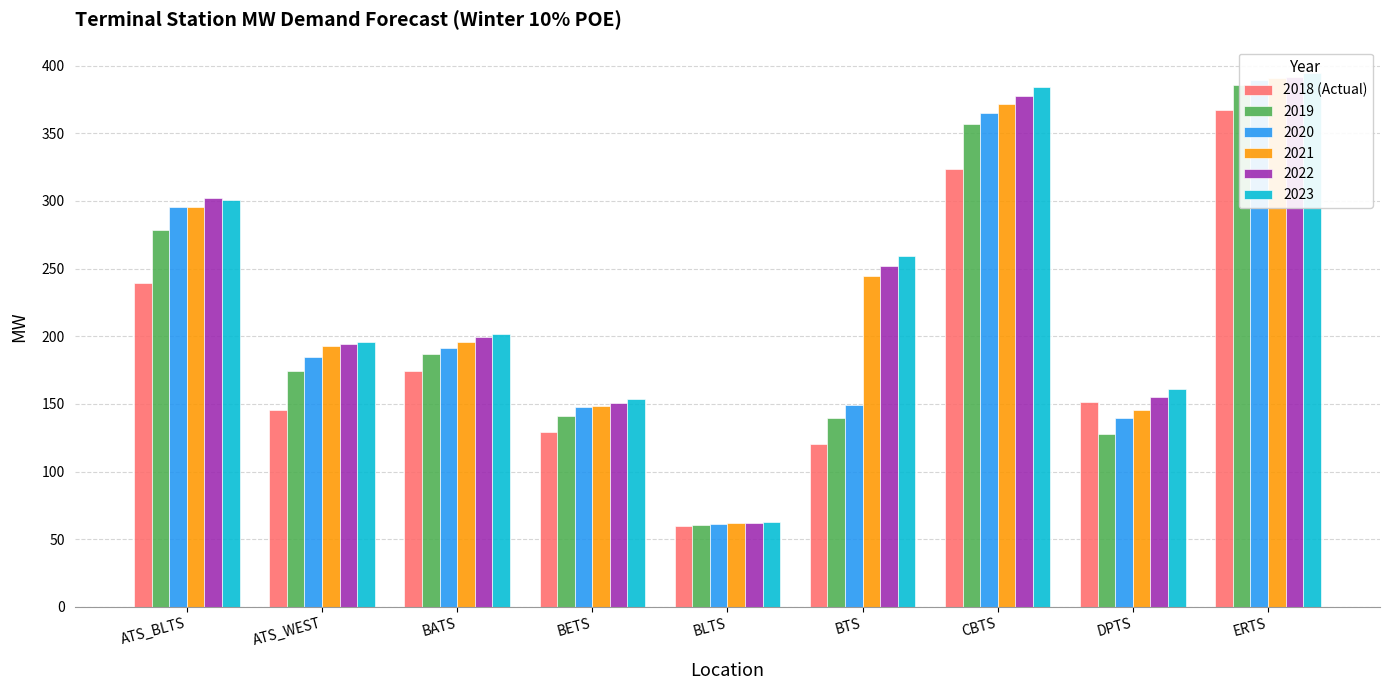

Is it true that the value at ATS_WEST is 145.3?

True